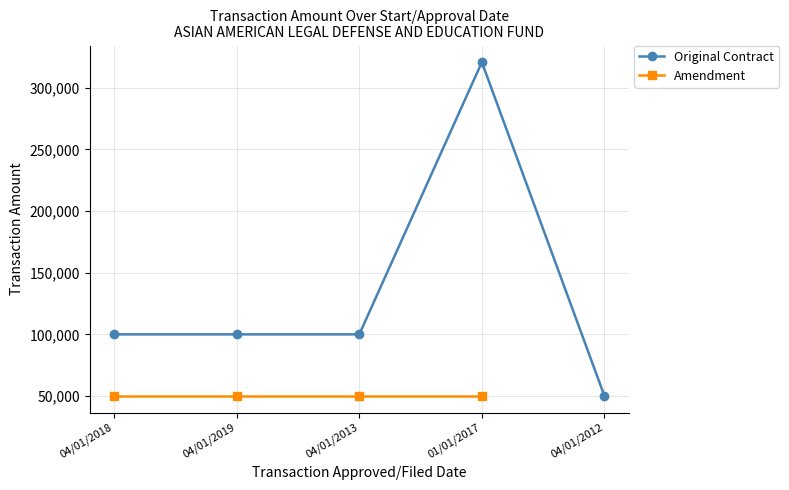

What is the greatest value displayed?

320632